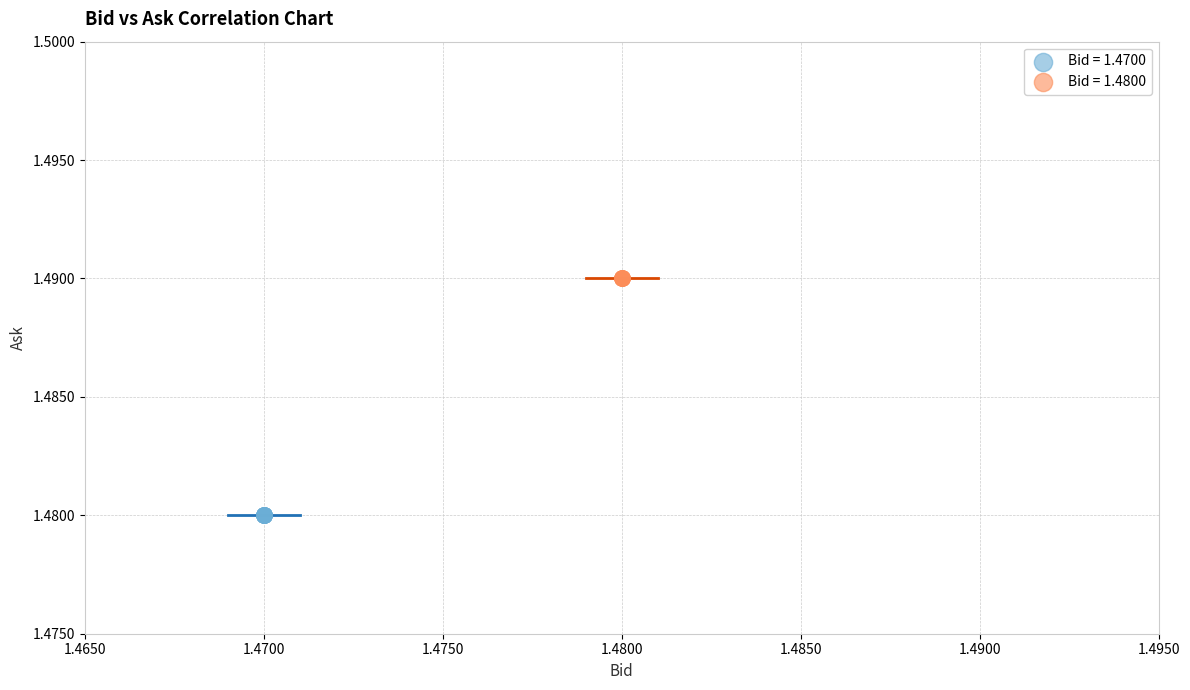

Which series reaches the maximum Y coordinate?

Bid = 1.4800